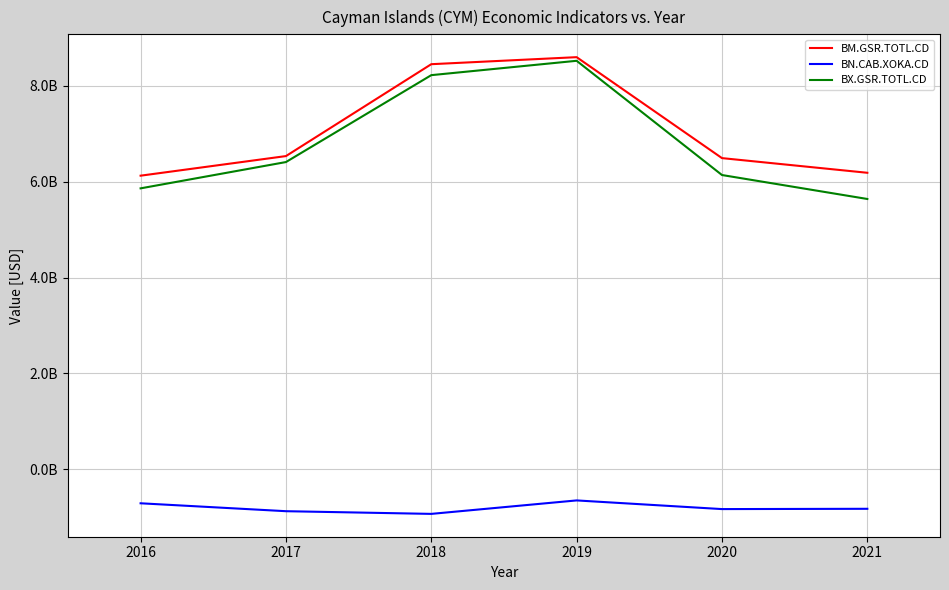

What is the total value across all series at 2019?

16464238899.8